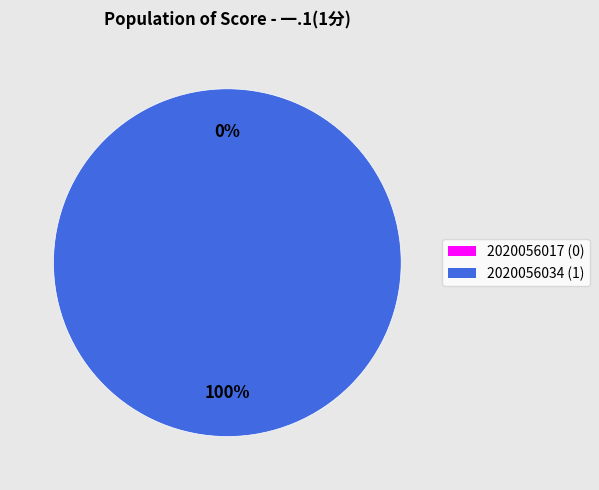

Which category has the smallest portion of the pie?

2020056017